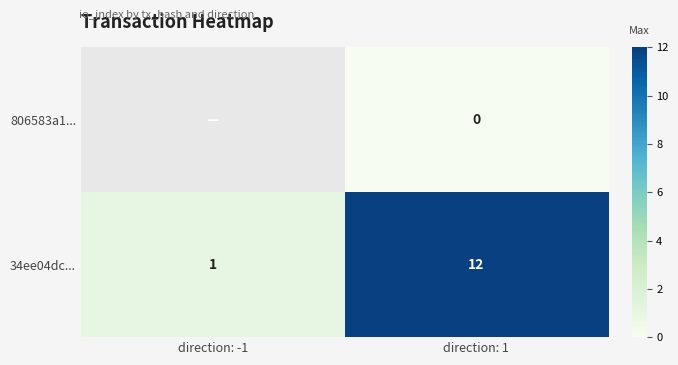

Is it true that 34ee04dc... equals 12 at direction: 1?

True